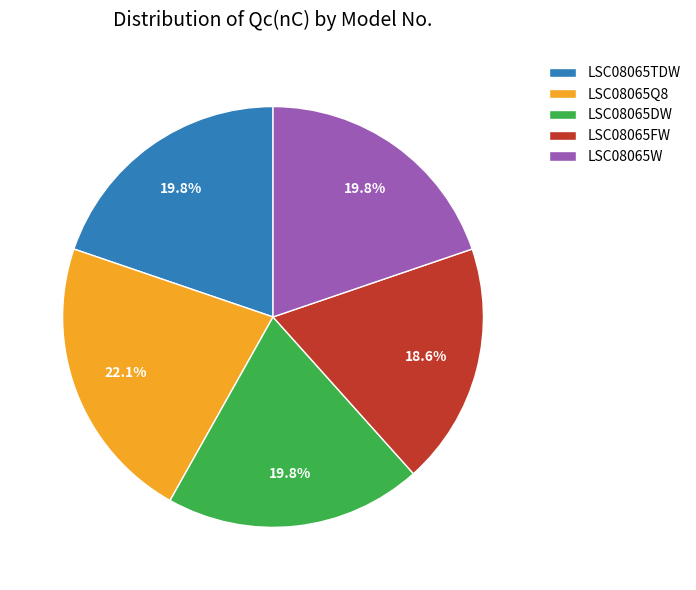

Combined, do LSC08065FW and LSC08065DW account for over 50%?

No